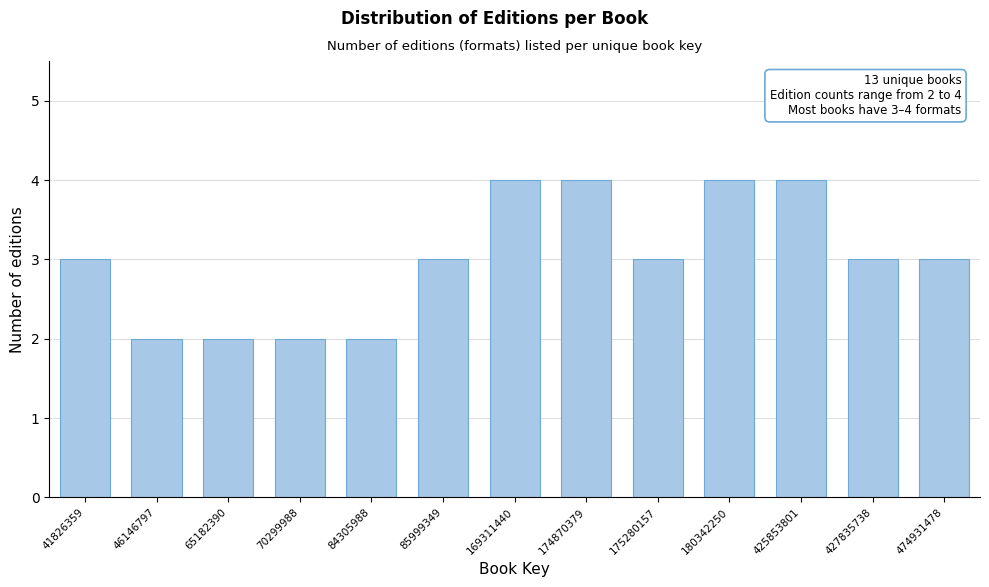

Reading left to right, transcribe all the data shown in this chart.

3	2	2	2	2	3	4	4	3	4	4	3	3